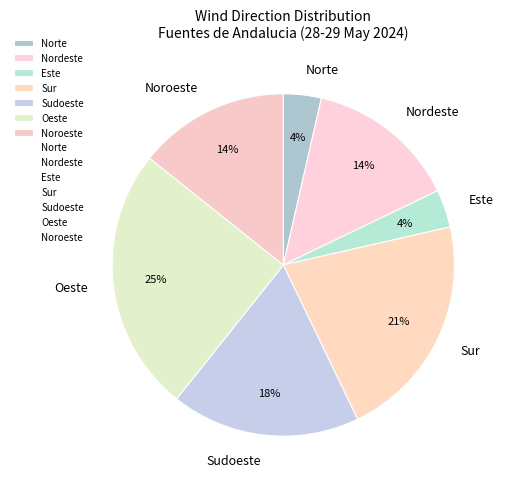

Which has a higher value, Norte or Noroeste?

Noroeste